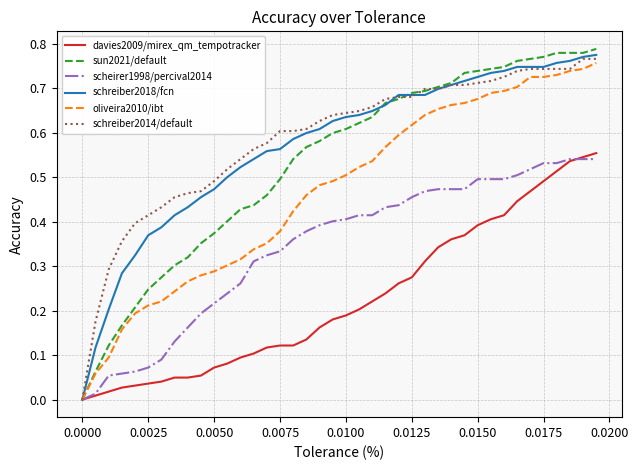

Which series has the largest range (max minus min)?

sun2021/default